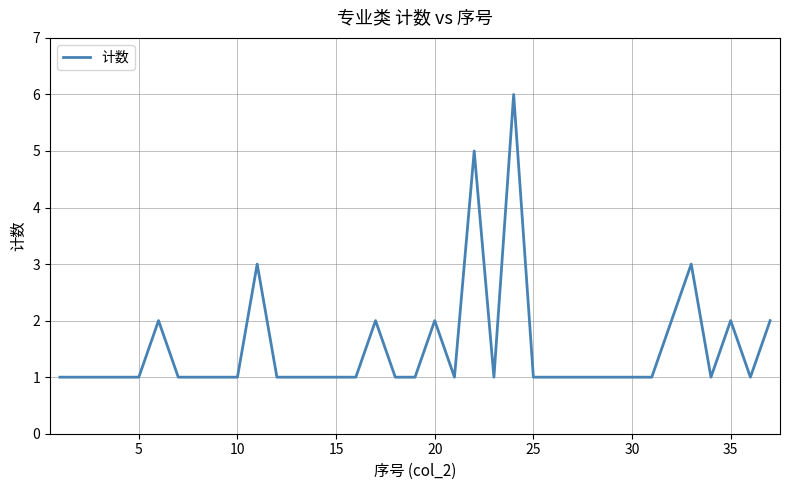

Reading left to right, extract all data points from this chart.

1	1	1	1	1	2	1	1	1	1	3	1	1	1	1	1	2	1	1	2	1	5	1	6	1	1	1	1	1	1	1	2	3	1	2	1	2